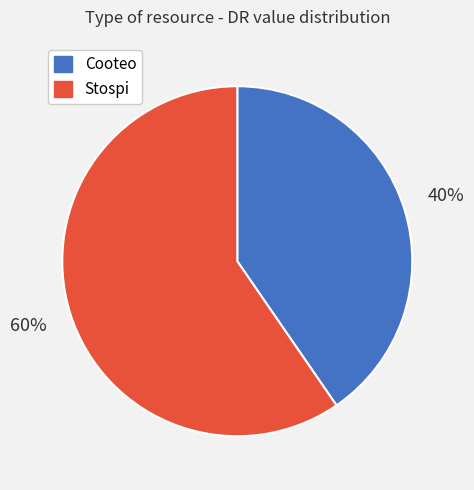

How many segments does this pie chart have?

2